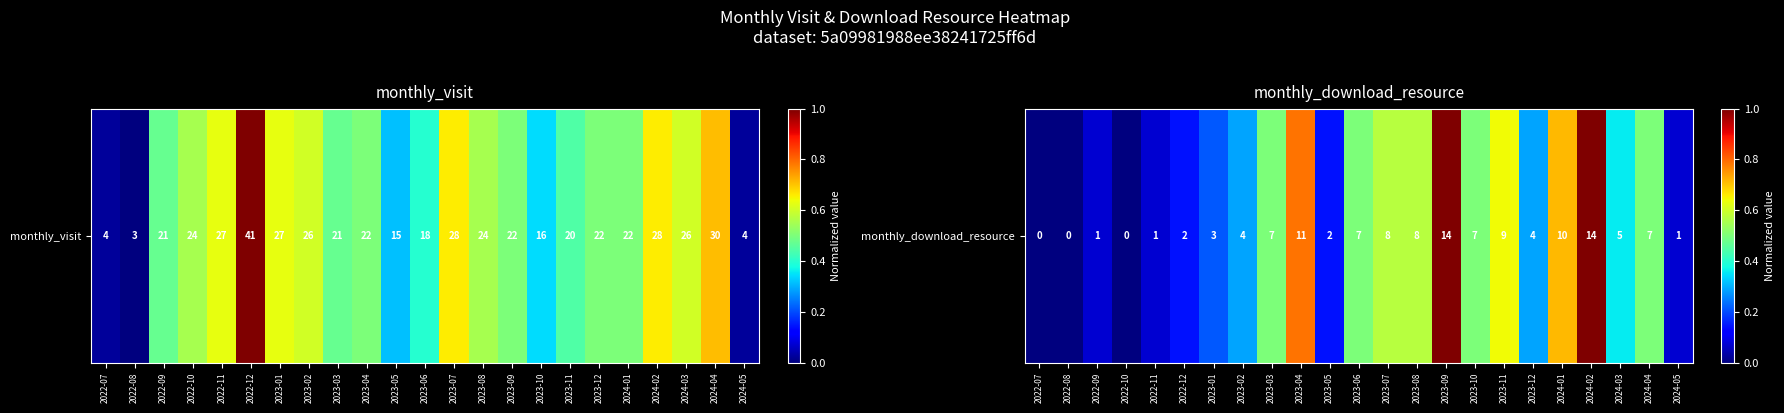

How many data points does each series have?

23